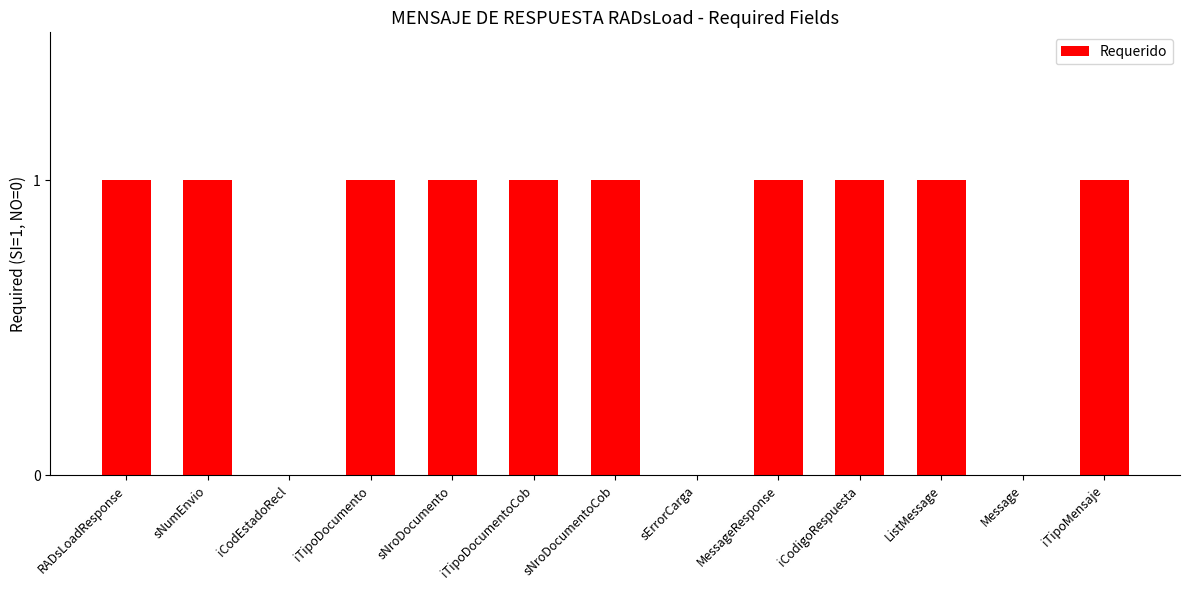

The chart shows a value of 2 at sNroDocumento. True or false?

False